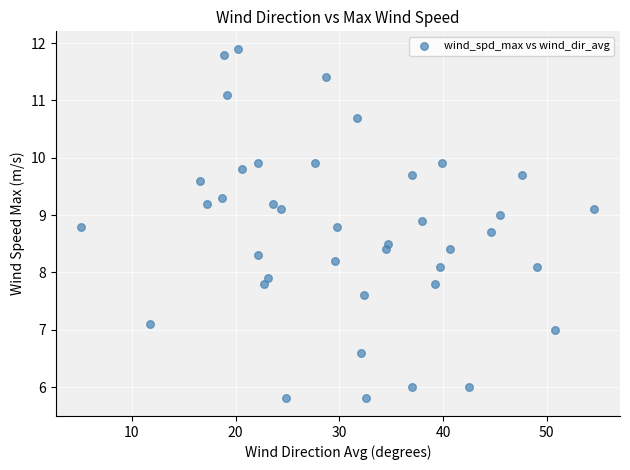

What is the range of X values (max minus min)?

49.5